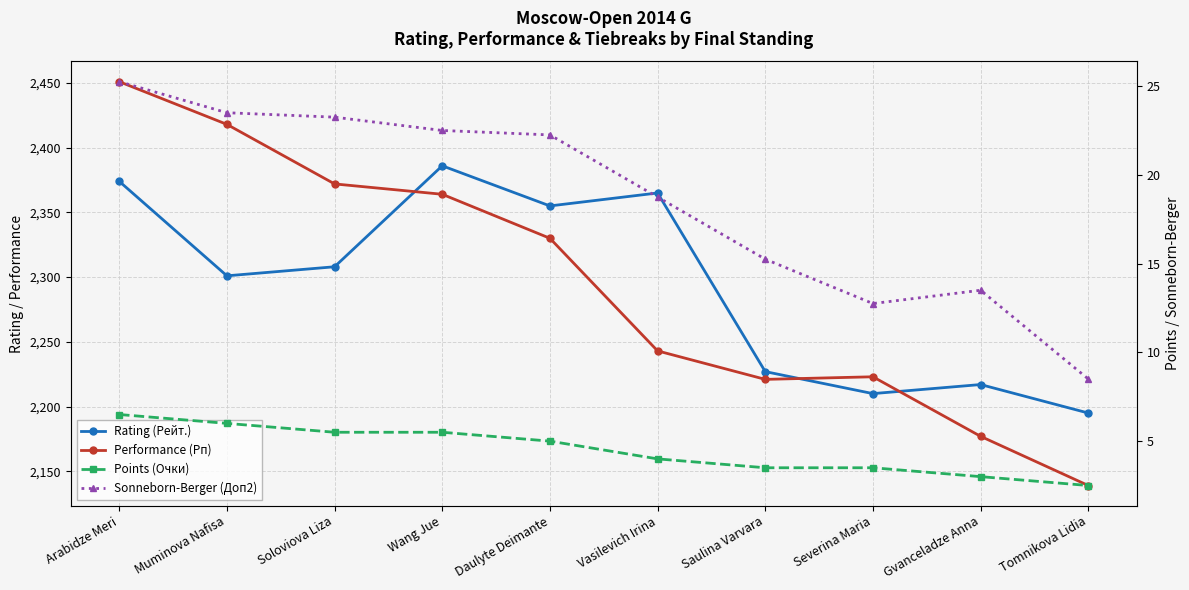

What are all the series names shown in the legend?

Rating (Рейт.), Performance (Рп), Points (Очки), Sonneborn-Berger (Доп2)